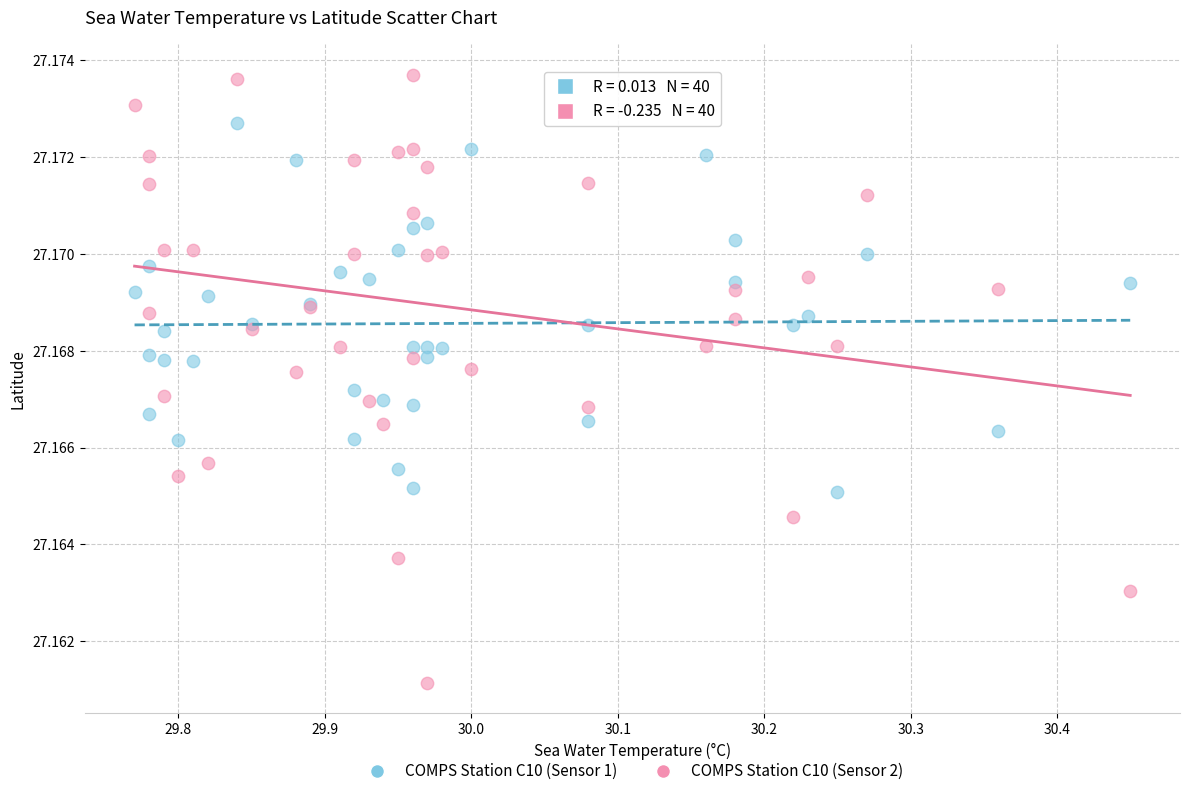

Which series has the widest spread of Y values?

COMPS Station C10 (Sensor 2)